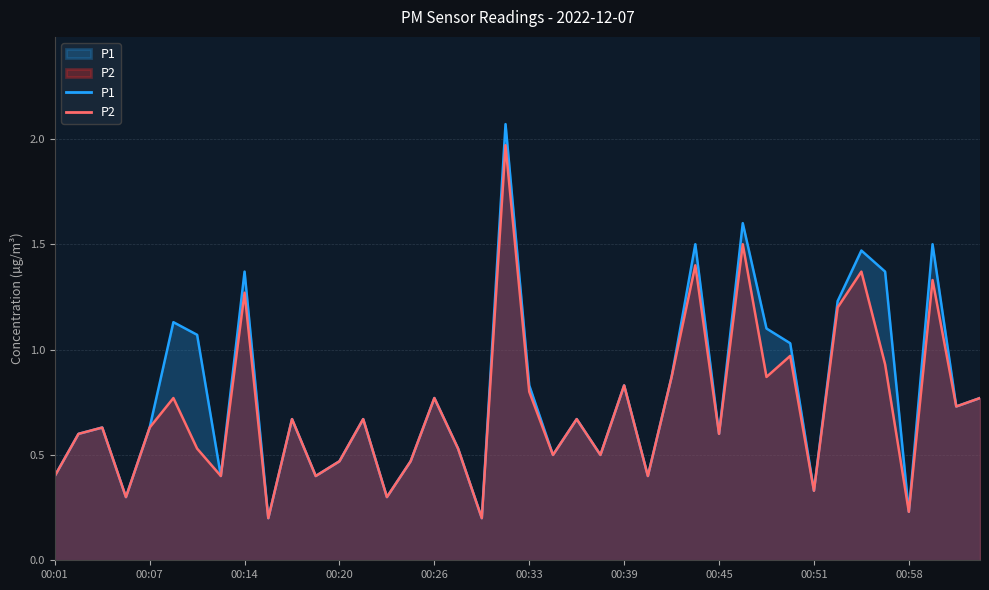

List the series in order of their overall mean, lowest first.

P2, P1